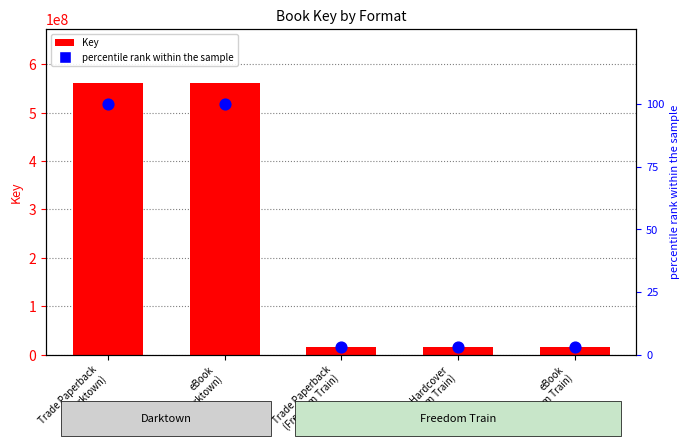

What is the total value across all series at Hardcover
(Freedom Train)?

16592499.0